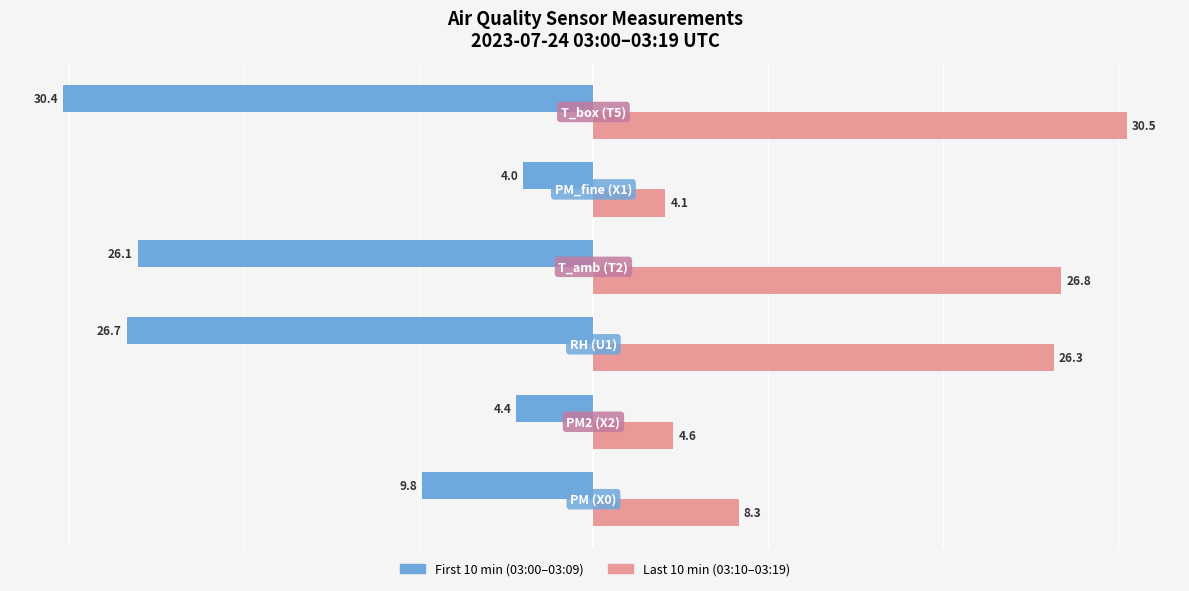

What is the difference between the maximum and minimum values in the Last 10 min (03:10–03:19) series?

26.4